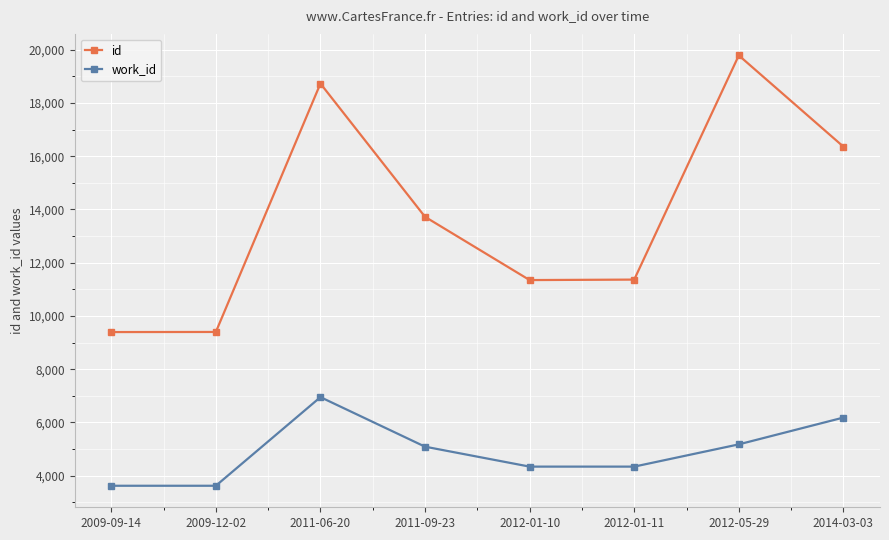

What is the difference between the second highest and minimum values in the id series?

9335